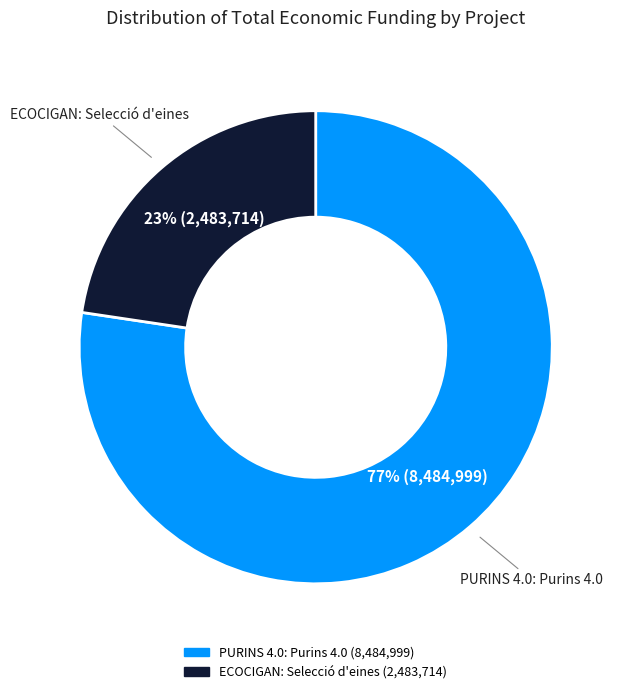

To the nearest percent, what percentage of the pie is PURINS 4.0: Purins 4.0?

77%